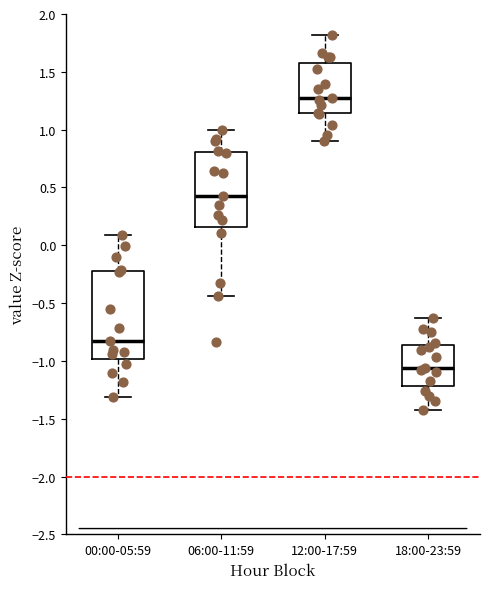

Reading left to right, read every box against the y-axis: the position of its median line, the range the box covers, and the ends of its whiskers. The values are not printed on the chart, so give them approximately, as read against the axis.

00:00-05:59: median -0.85, box -1.00 to -0.20, whiskers -1.30 to 0.10
06:00-11:59: median 0.45, box 0.15 to 0.80, whiskers -0.45 to 1.00
12:00-17:59: median 1.30, box 1.15 to 1.55, whiskers 0.90 to 1.80
18:00-23:59: median -1.05, box -1.20 to -0.85, whiskers -1.45 to -0.65